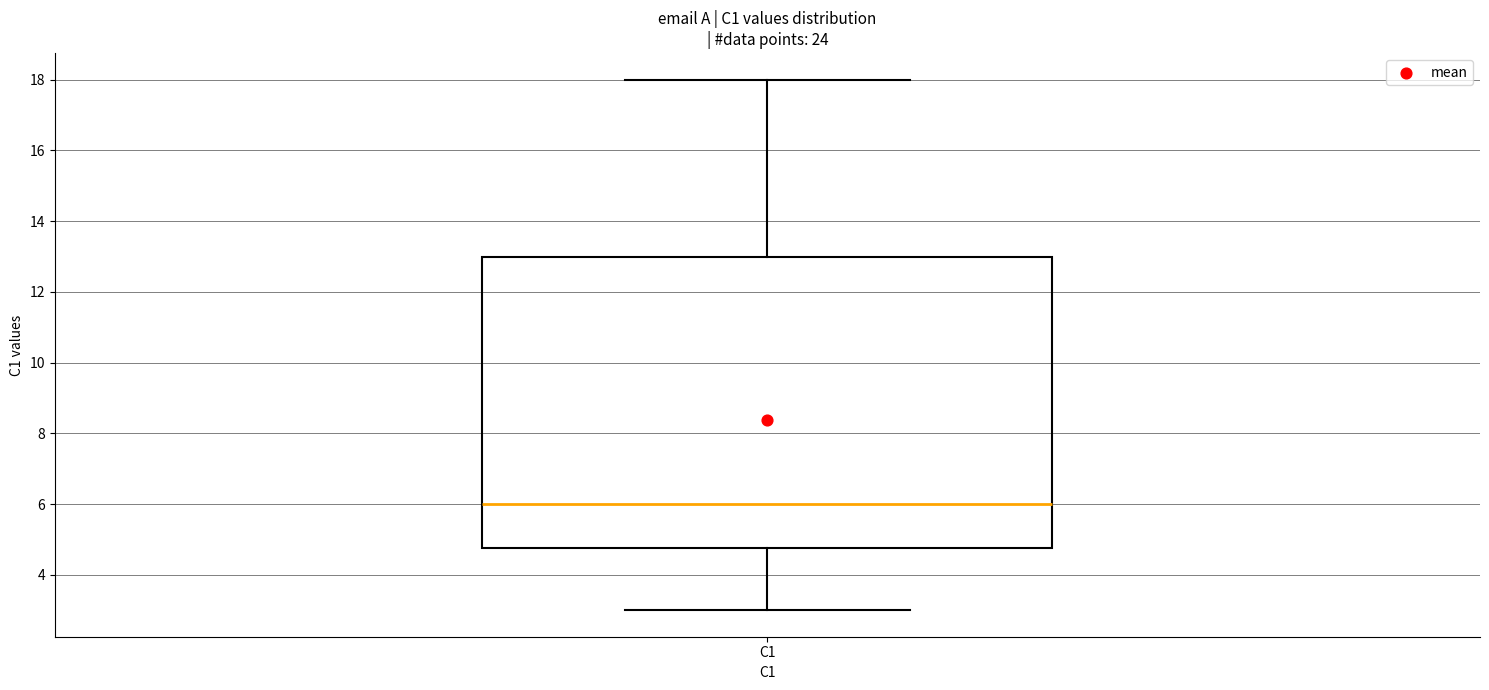

Transcribe this box plot: give where the median line is, the range the box spans, and where the two whiskers end, as read against the y-axis. The values are not printed on the chart, so give them approximately, as read against the axis.

median 6.0, box 4.8 to 13.0, whiskers 3.0 to 18.0